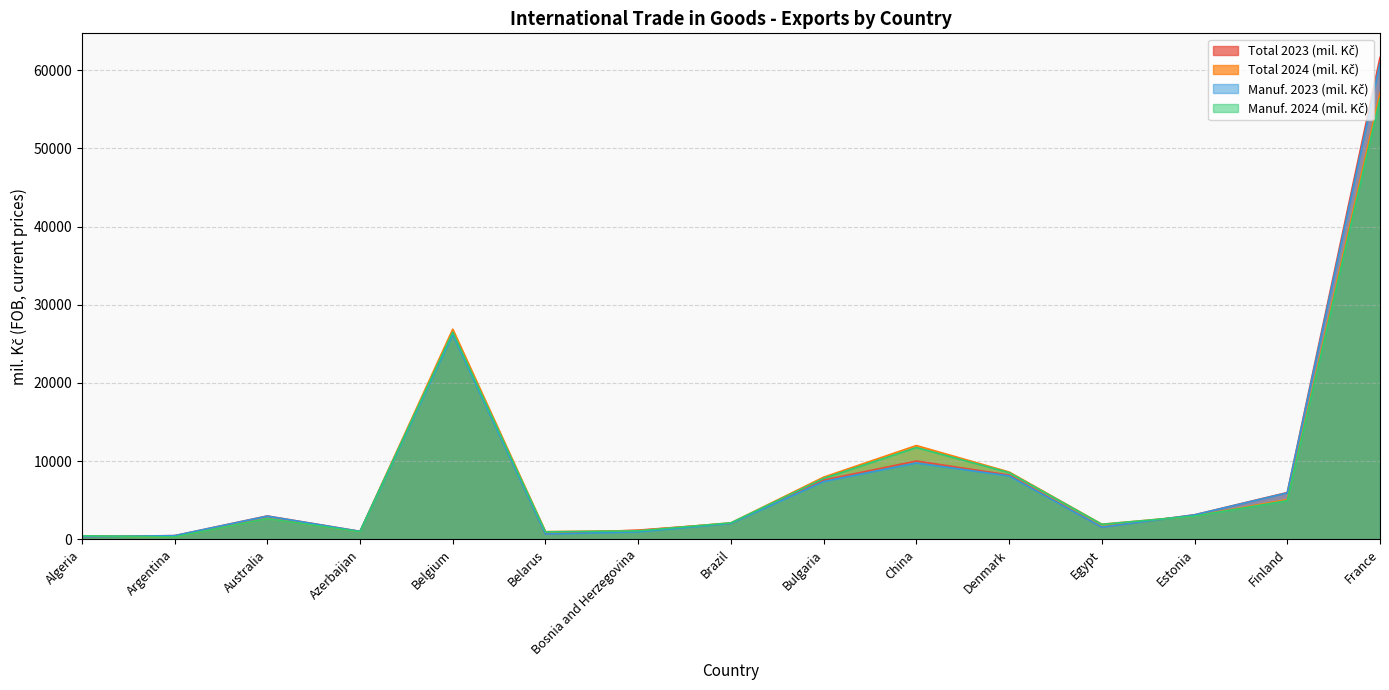

What is the sum of all Manuf. 2024 (mil. Kč) values?

129224